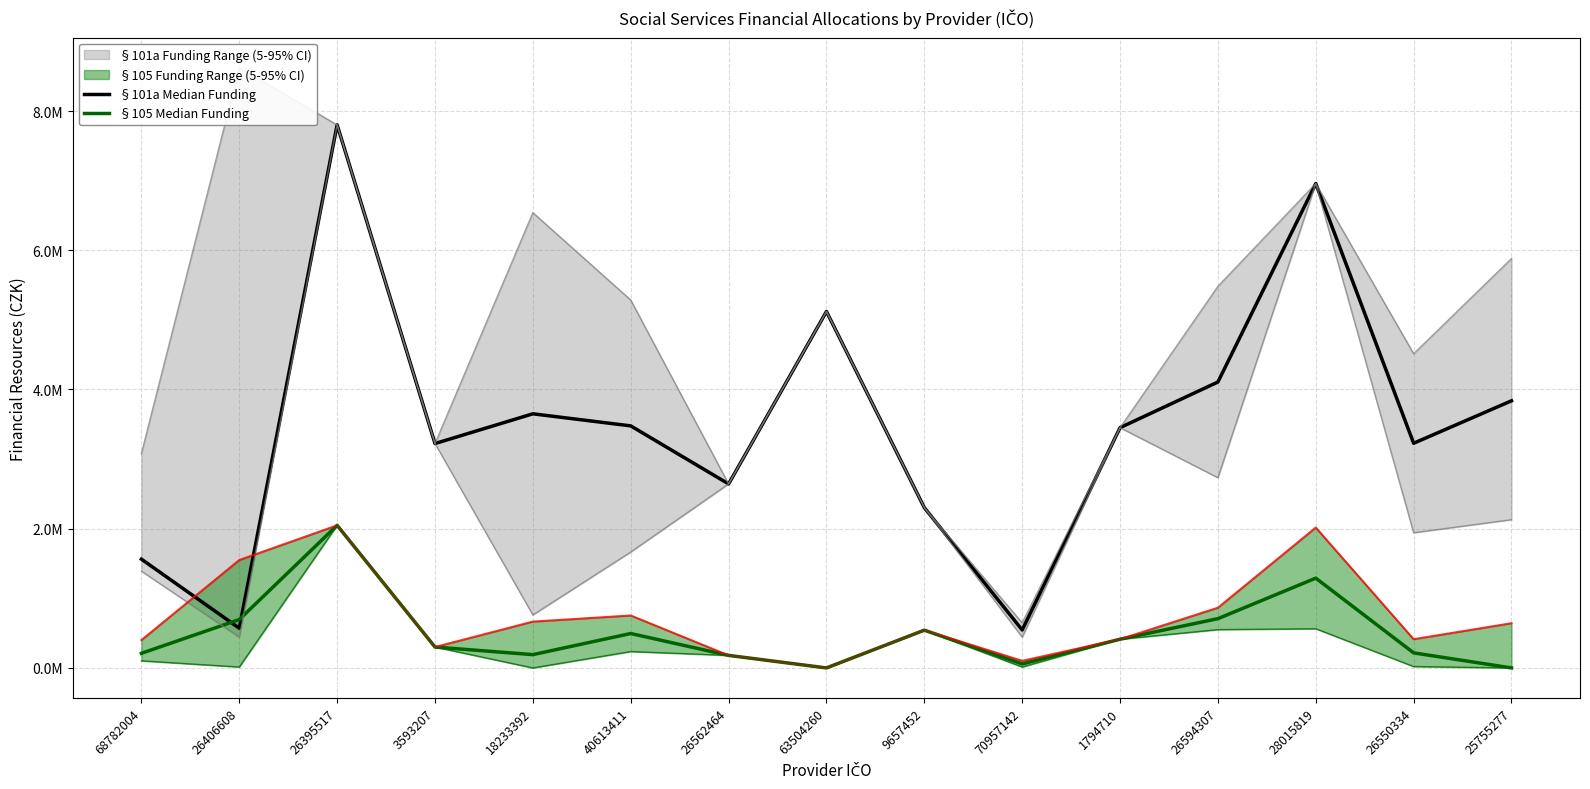

Between 26406608 and 40613411, which series saw the biggest shift?

§101a Median Funding